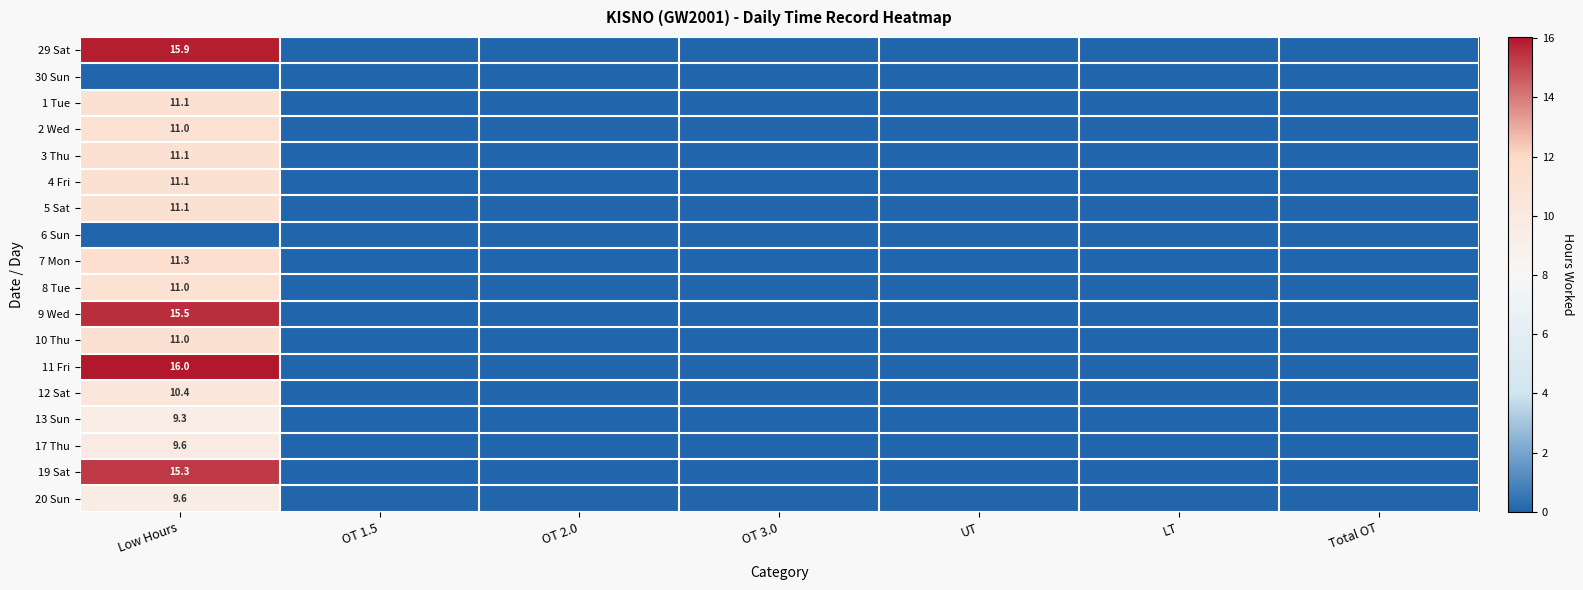

True or false: 1 Tue has a value of 11.1 at Low Hours.

True